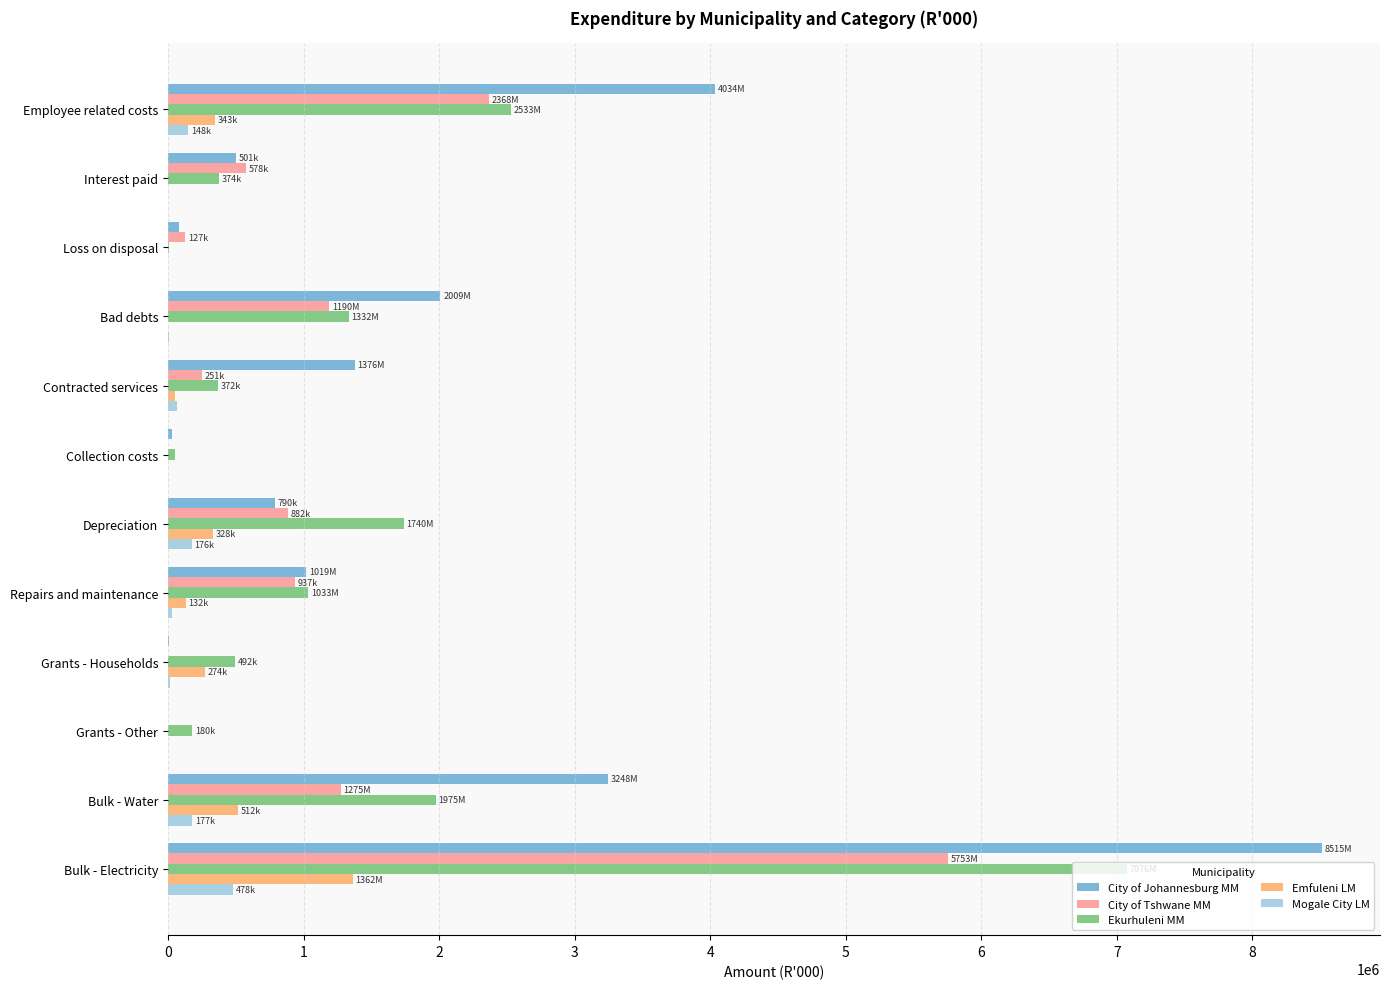

The Mogale City LM series shows 0 at Loss on disposal. True or false?

True